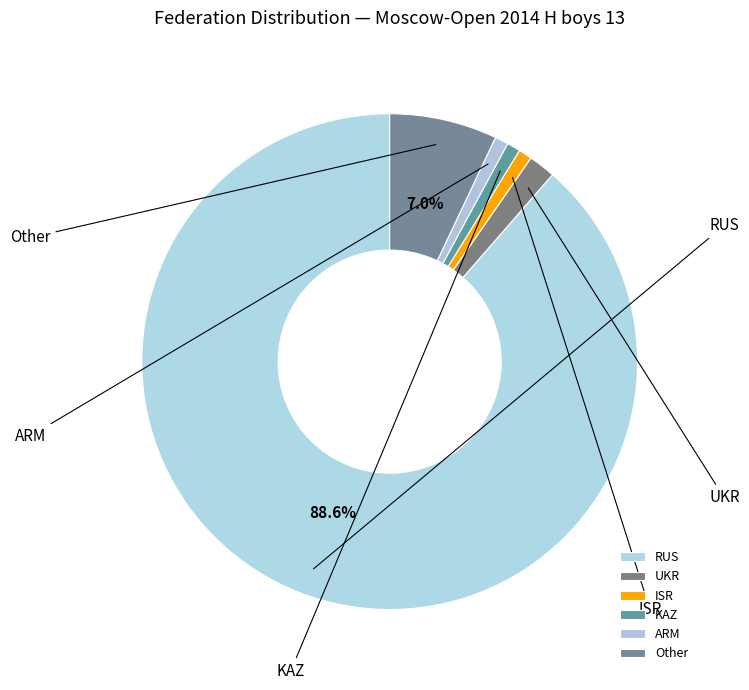

Count the number of slices in the pie.

6